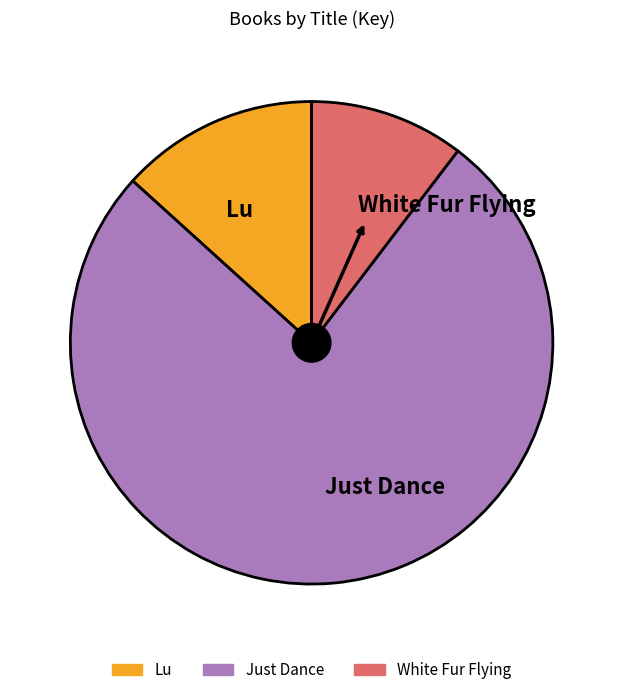

Which has a higher value, Just Dance or Lu?

Just Dance